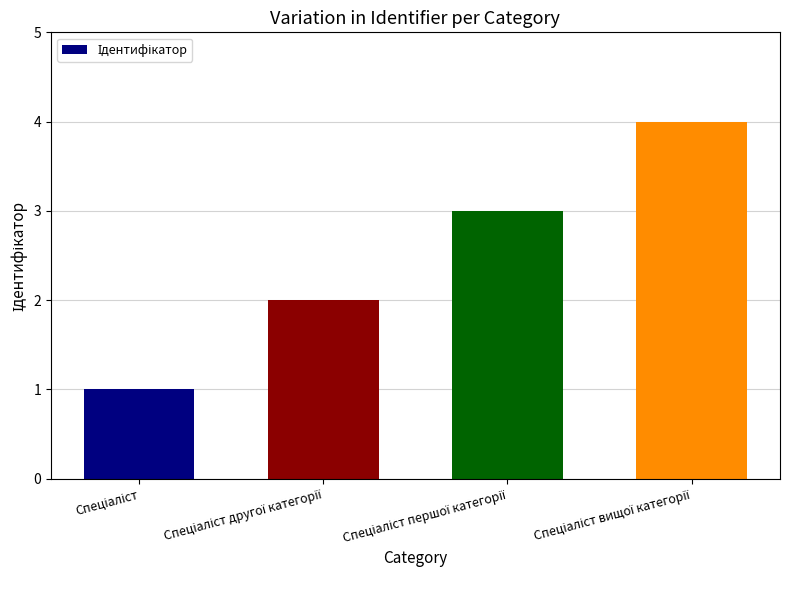

What is the difference between the maximum and minimum values?

3